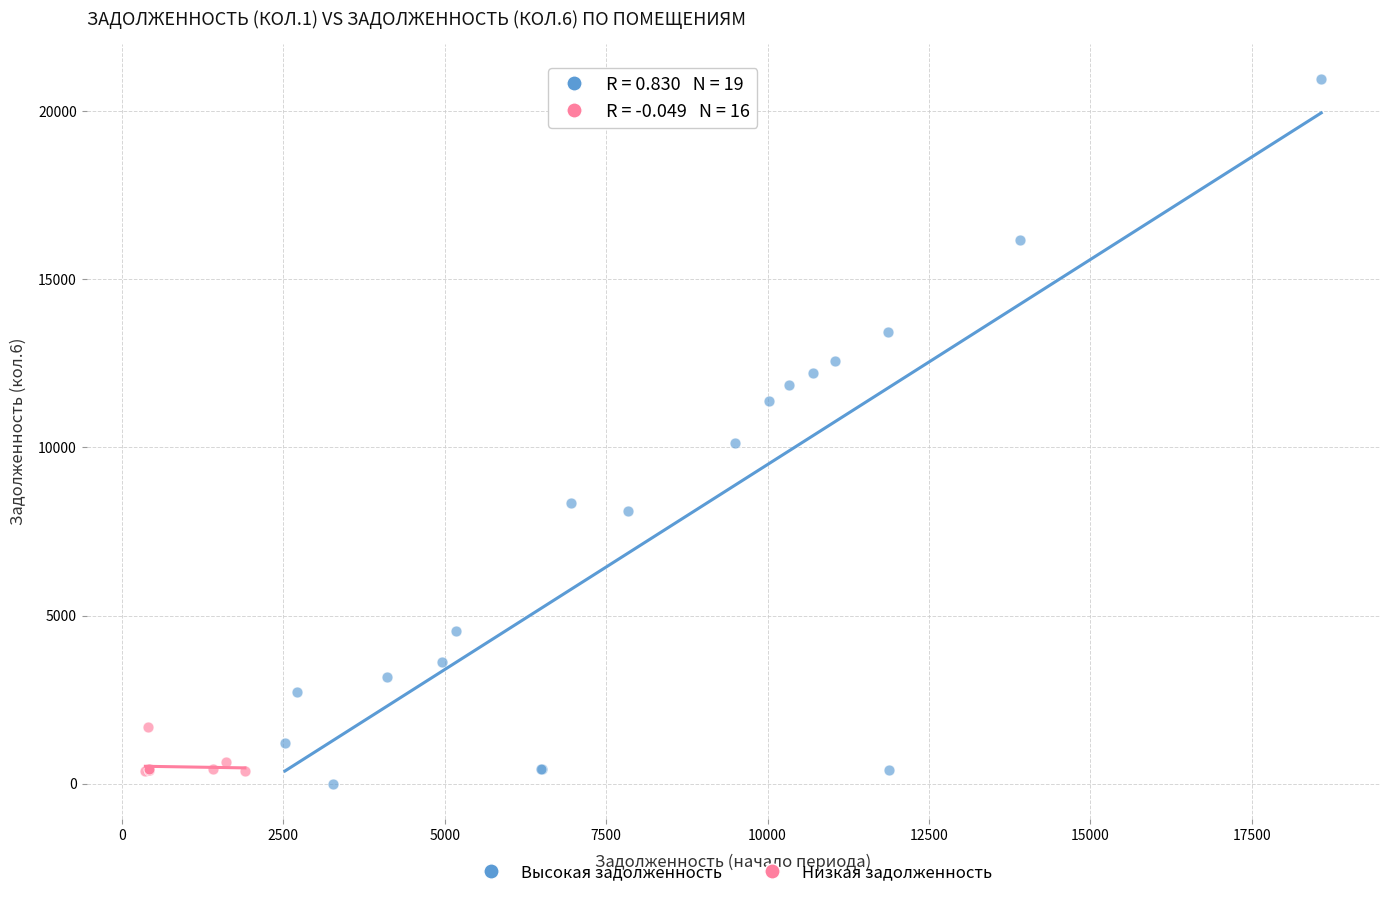

Which series has the largest Y range (max minus min)?

Высокая задолженность